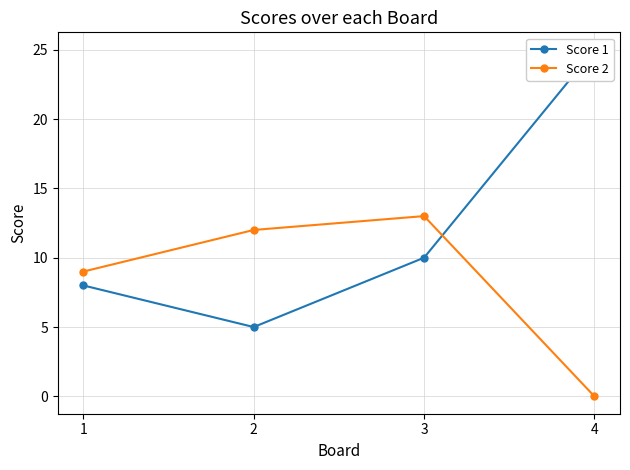

Reading left to right, what are all the values shown in this chart?

Score 1: 8	5	10	25
Score 2: 9	12	13	0